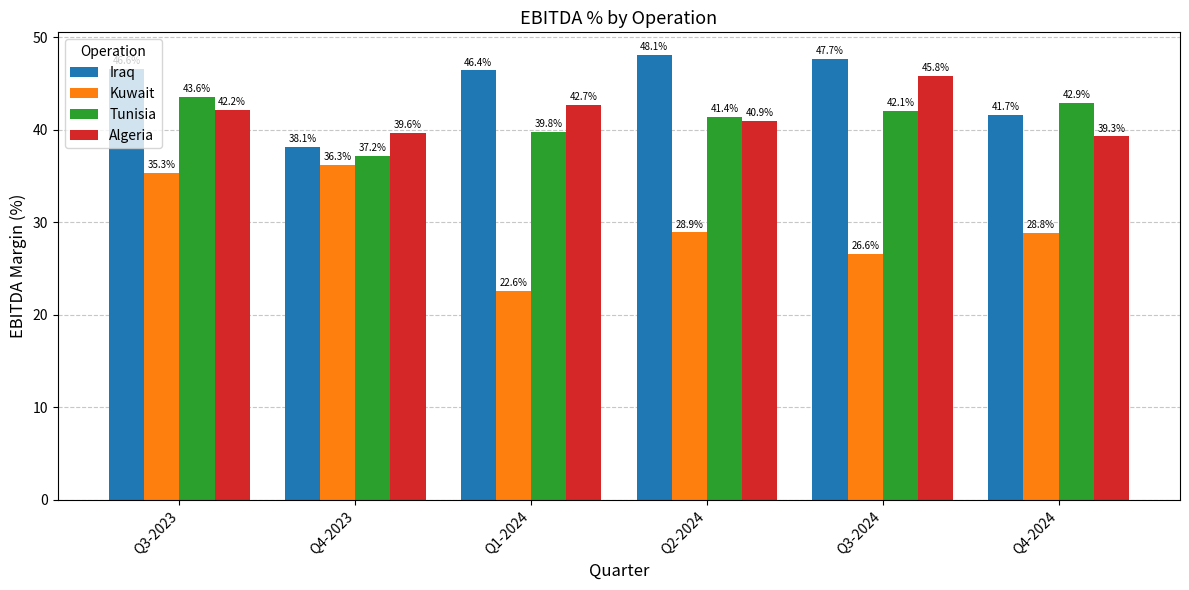

What are all the series names shown in the legend?

Iraq, Kuwait, Tunisia, Algeria